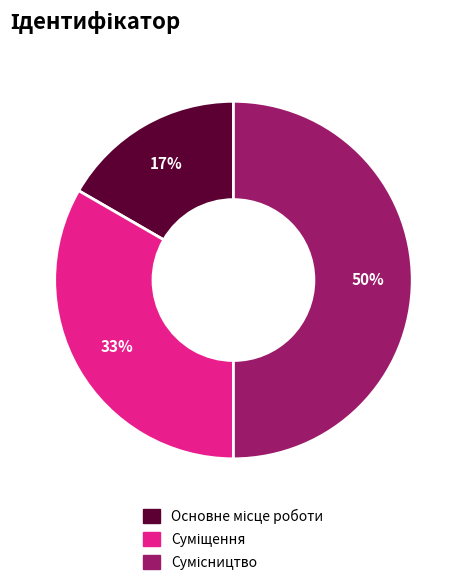

To the nearest percent, what is the difference between the largest and smallest slice percentages?

33%